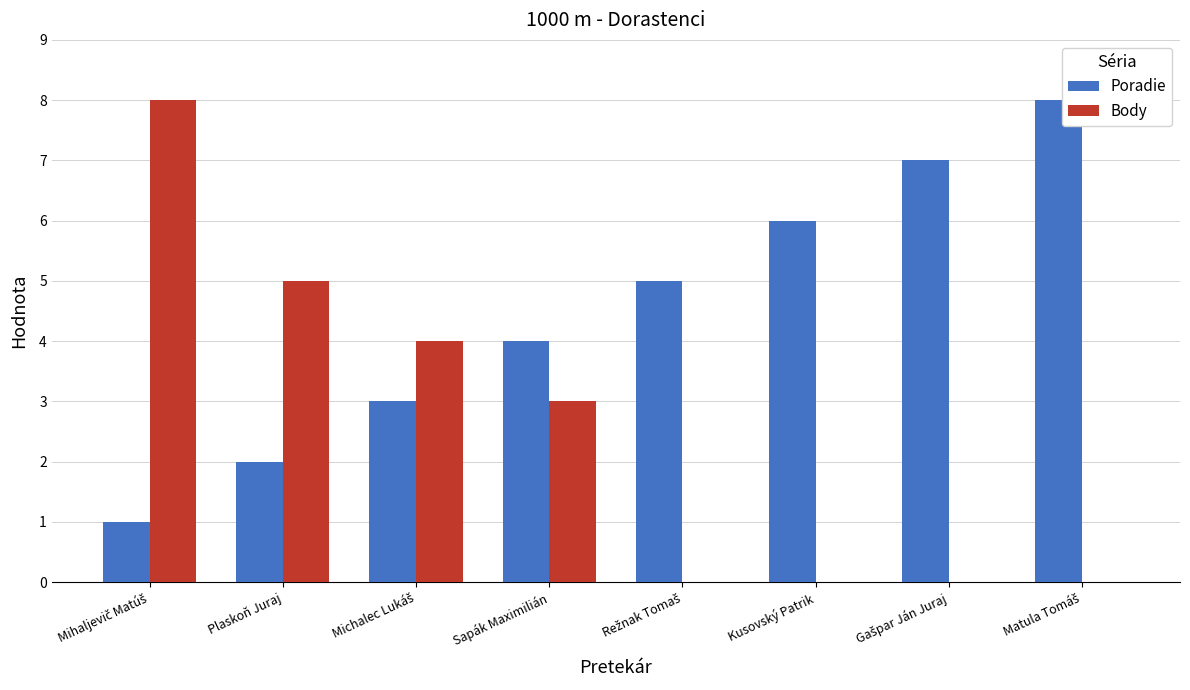

What is the maximum value shown in the chart?

8